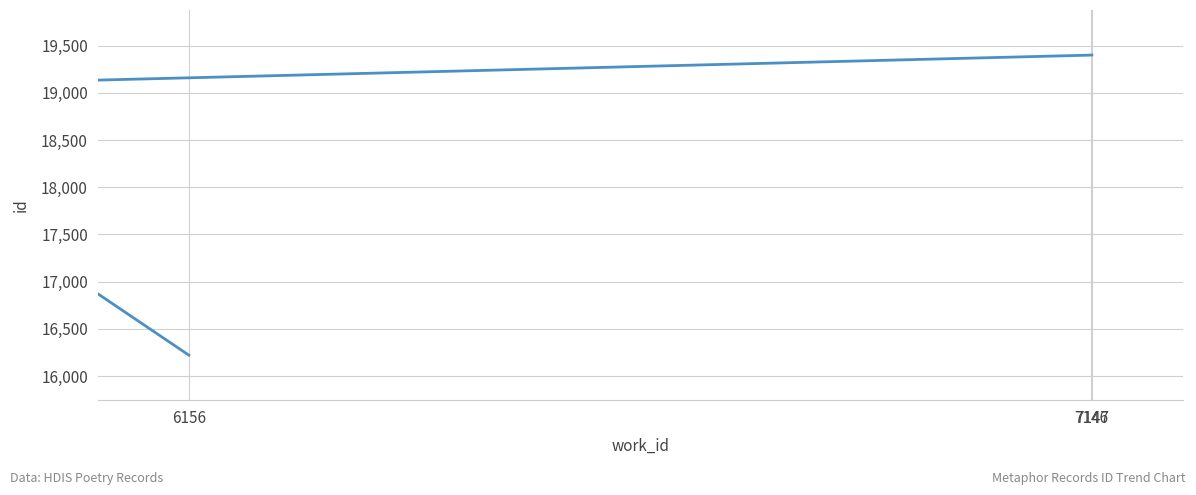

What is the label of the 4th point from the right?

6156